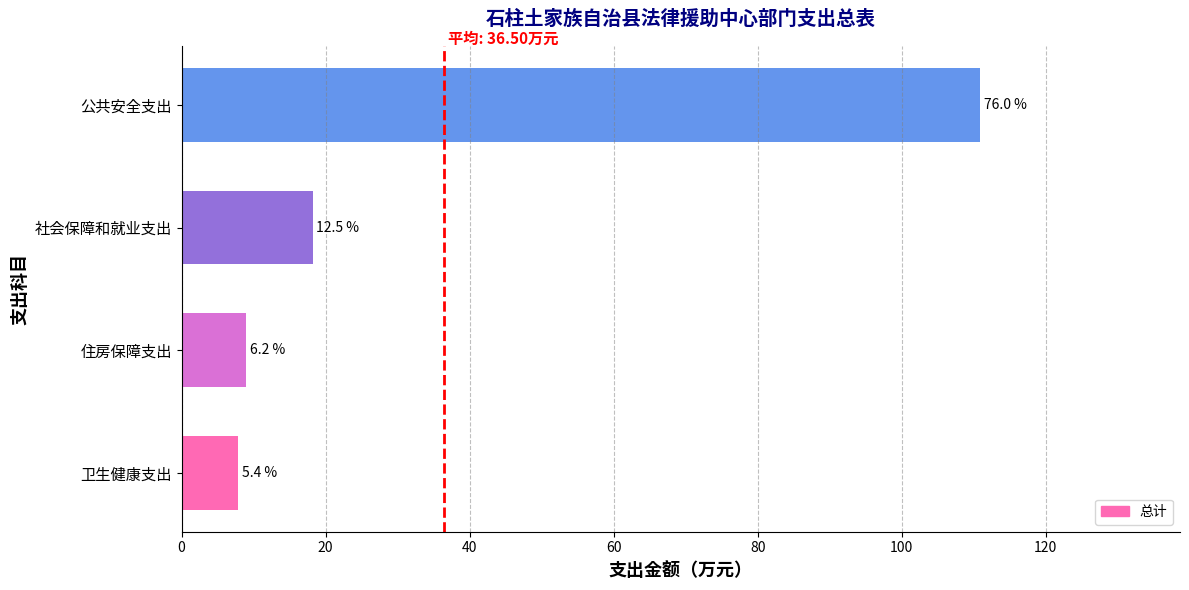

How many bars are there in total?

4